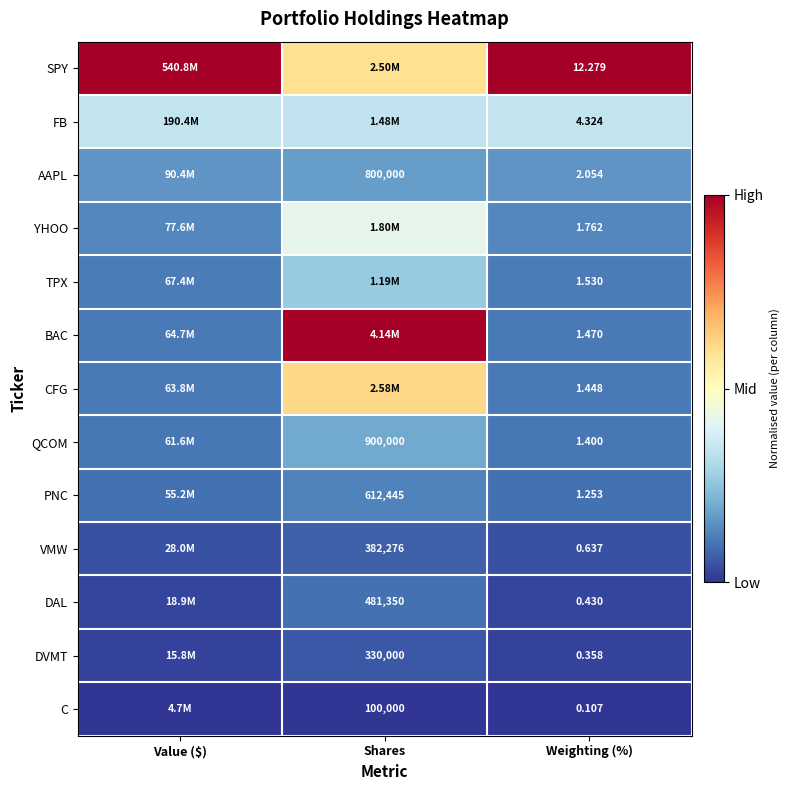

Is the value of CFG at Weighting (%) greater than the value of C at Shares?

No